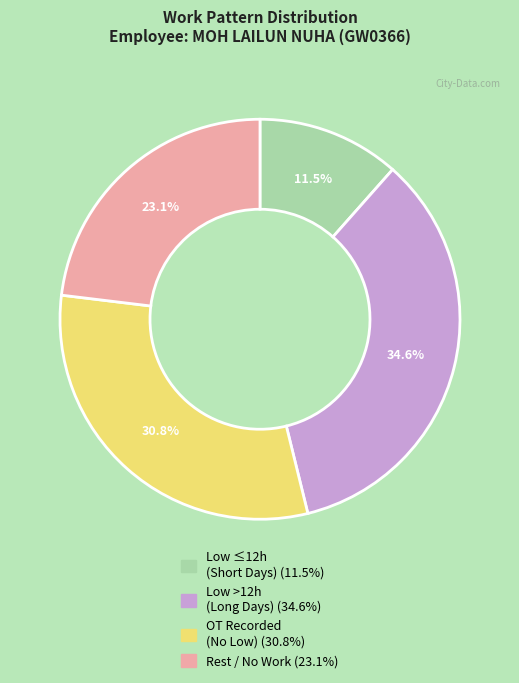

To the nearest percent, what is the average slice percentage?

25%